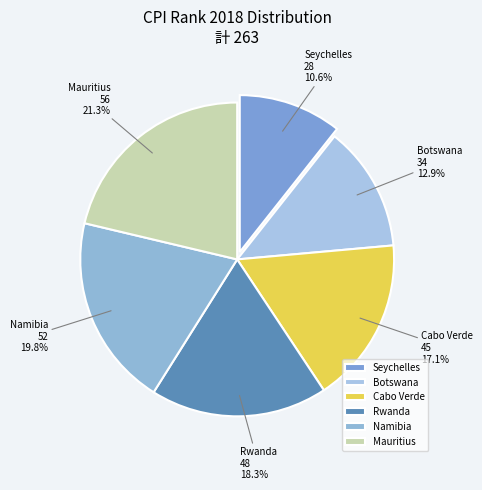

How many segments does this pie chart have?

6